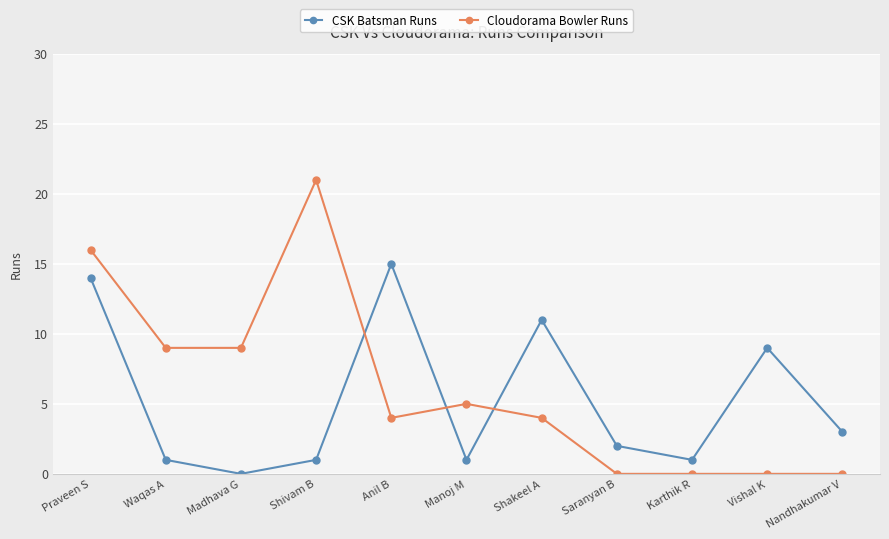

The value of Cloudorama Bowler Runs at Manoj M is 5. True or false?

True